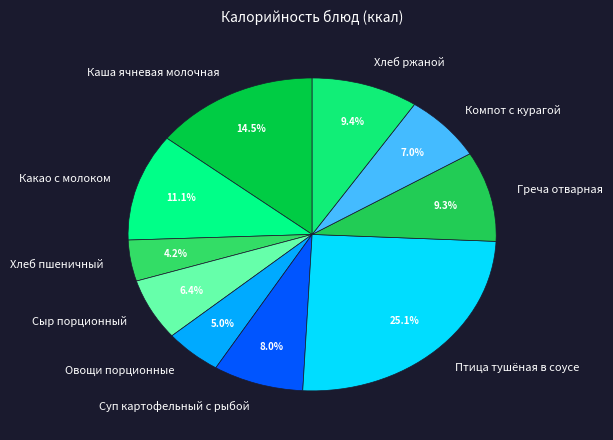

What percentage is the Греча отварная slice, to the nearest percent?

9%